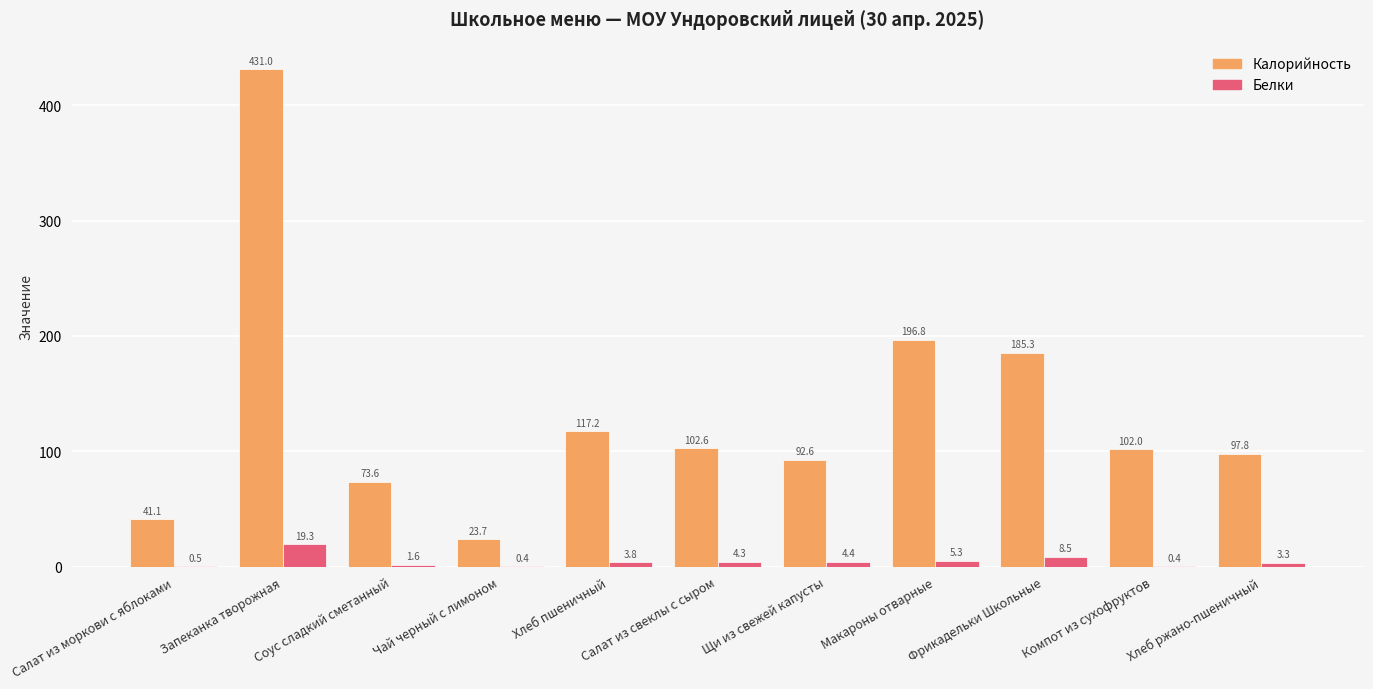

Count the number of categories in the chart.

11